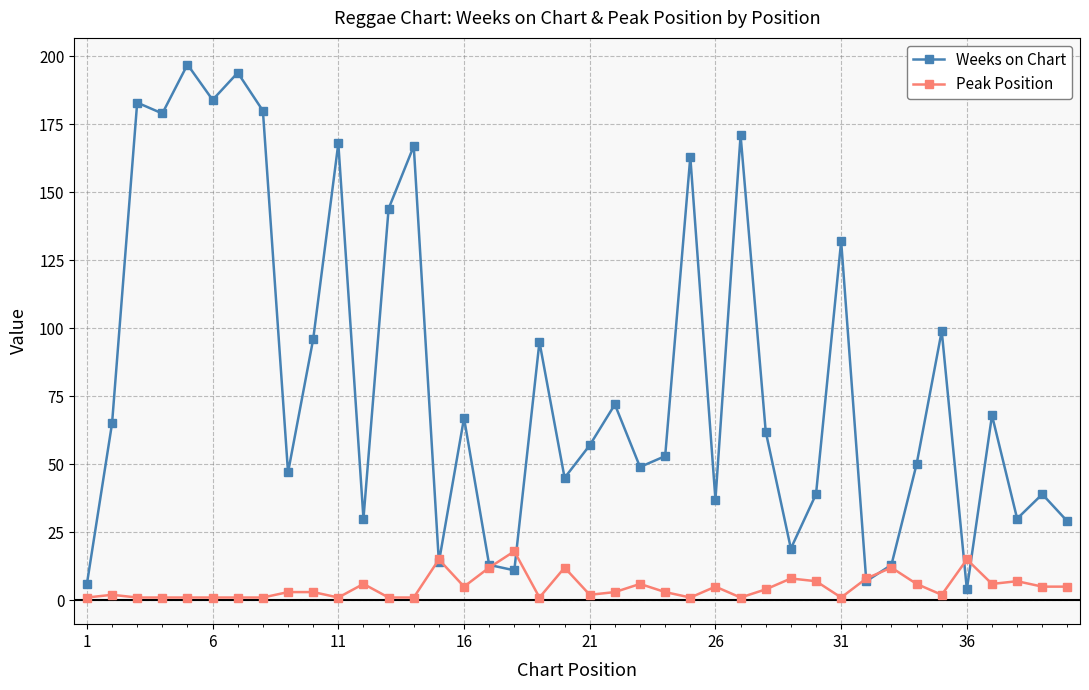

What is the lowest value of the Weeks on Chart series?

4